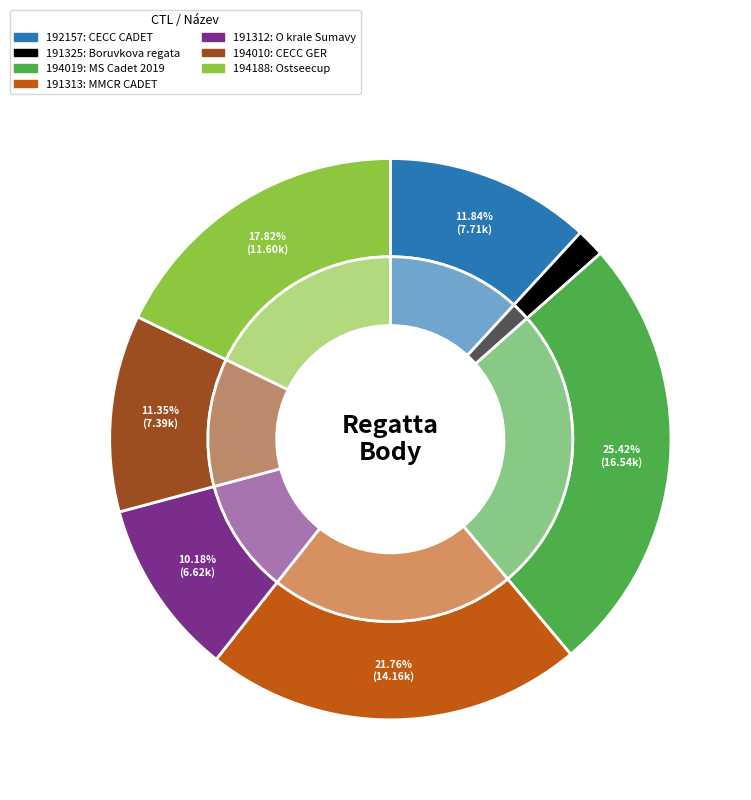

Count the number of slices in the pie.

7